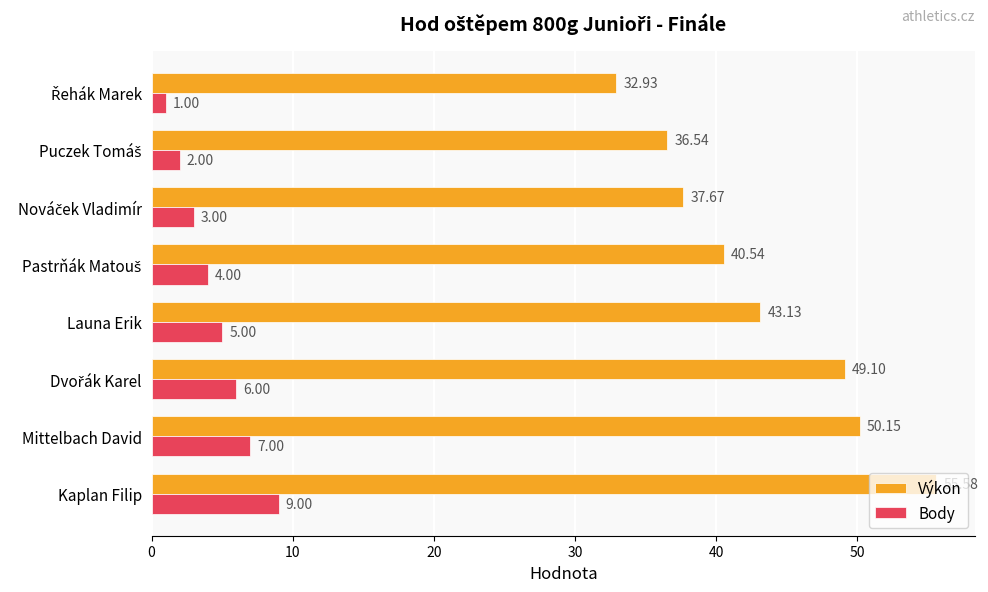

Which series has the largest range (max minus min)?

Výkon